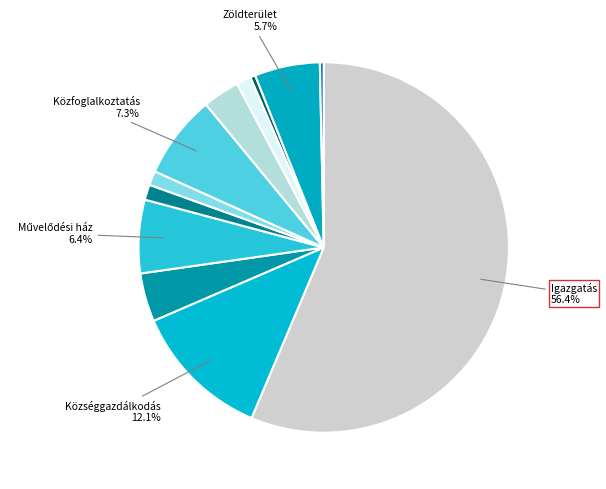

Rank the categories by value from lowest to highest.

Kiemelt rendezvények, Háziorvos, Temető, Könyvtár, Útfenntartás, Tanyagondnok, Védőnő, Zöldterület, Művelődési ház, Közfoglalkoztatás, Községgazdálkodás, Igazgatás